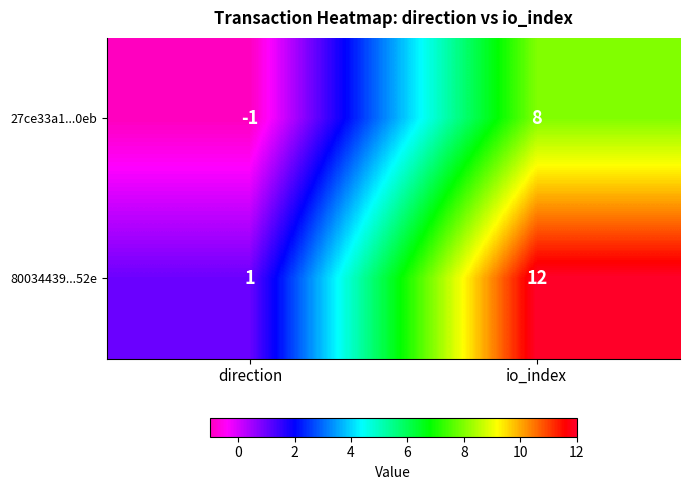

What is the sum of all 27ce33a1...0eb values?

7